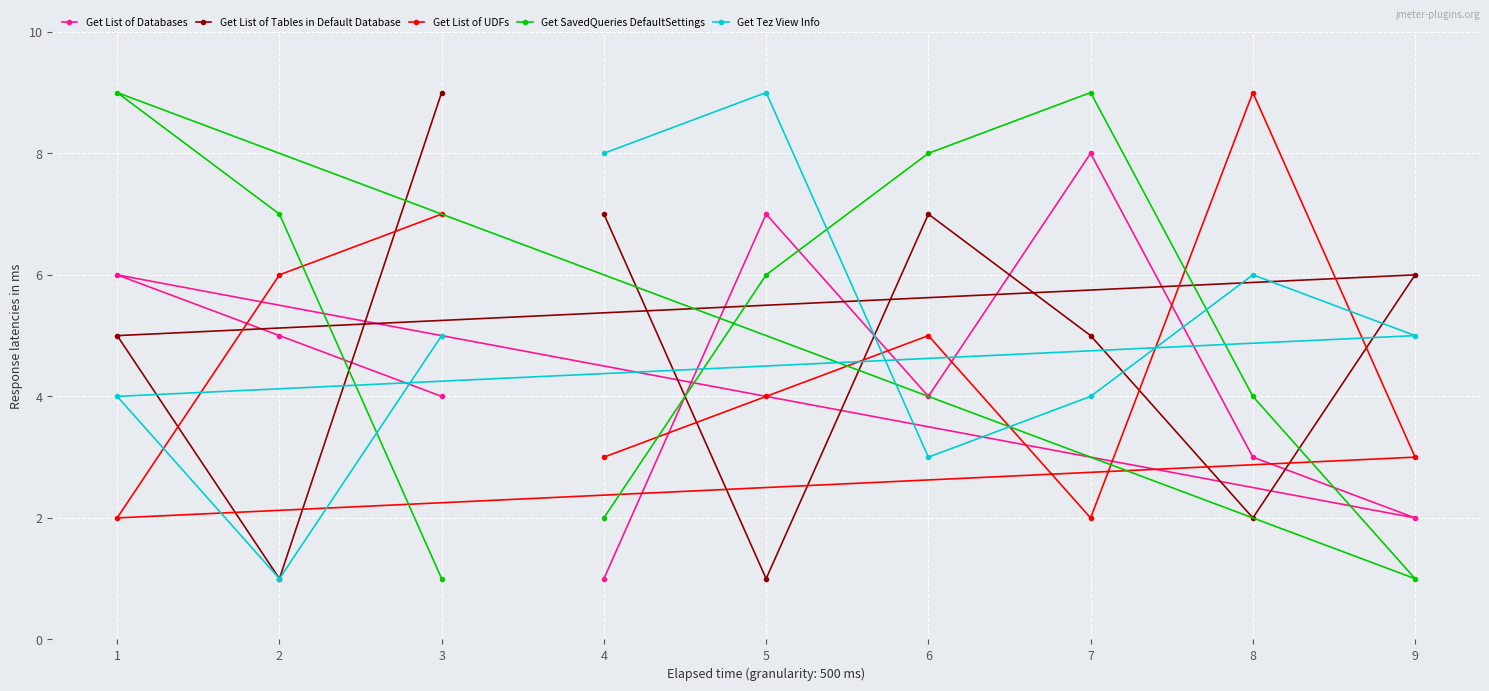

Reading left to right, what are all the values shown in this chart?

Get List of Databases: 1=6	2=5	3=4	4=1	5=7	6=4	7=8	8=3	9=2
Get List of Tables in Default Database: 1=5	2=1	3=9	4=7	5=1	6=7	7=5	8=2	9=6
Get List of UDFs: 1=2	2=6	3=7	4=3	5=4	6=5	7=2	8=9	9=3
Get SavedQueries DefaultSettings: 1=9	2=7	3=1	4=2	5=6	6=8	7=9	8=4	9=1
Get Tez View Info: 1=4	2=1	3=5	4=8	5=9	6=3	7=4	8=6	9=5